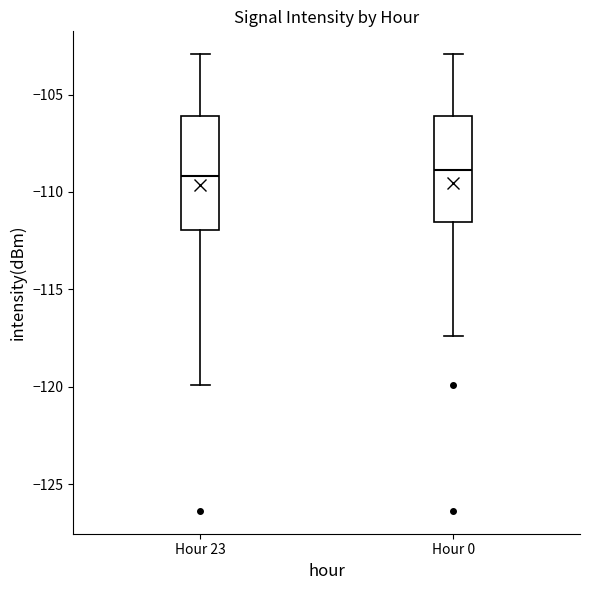

Where does the lower whisker of the box for Hour 0 end on the y-axis? The values are not printed on the chart, so give them approximately, as read against the axis.

-117.5